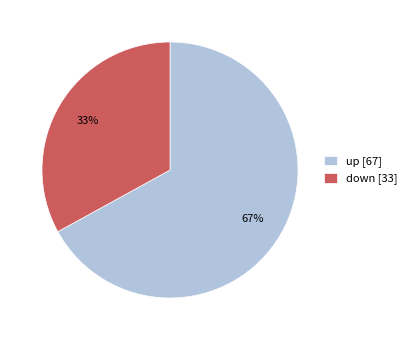

Which slice is the smallest?

down